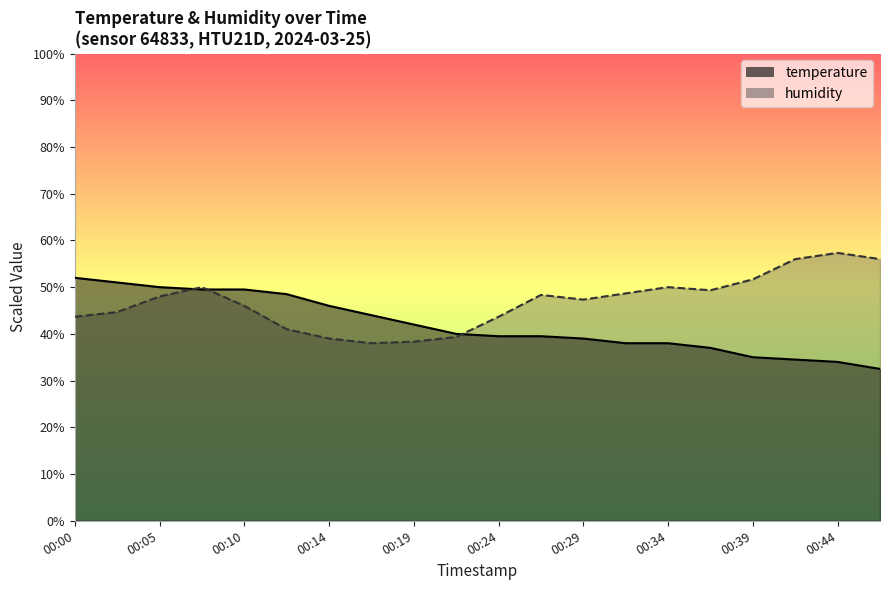

Between 00:02 and 00:00, which is larger?

00:00